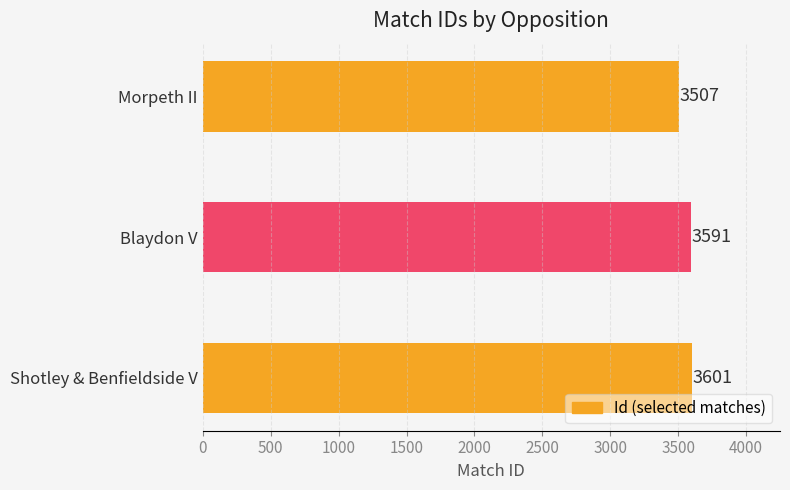

Approximately how many times larger is the value at Shotley & Benfieldside V compared to Morpeth II?

1.0